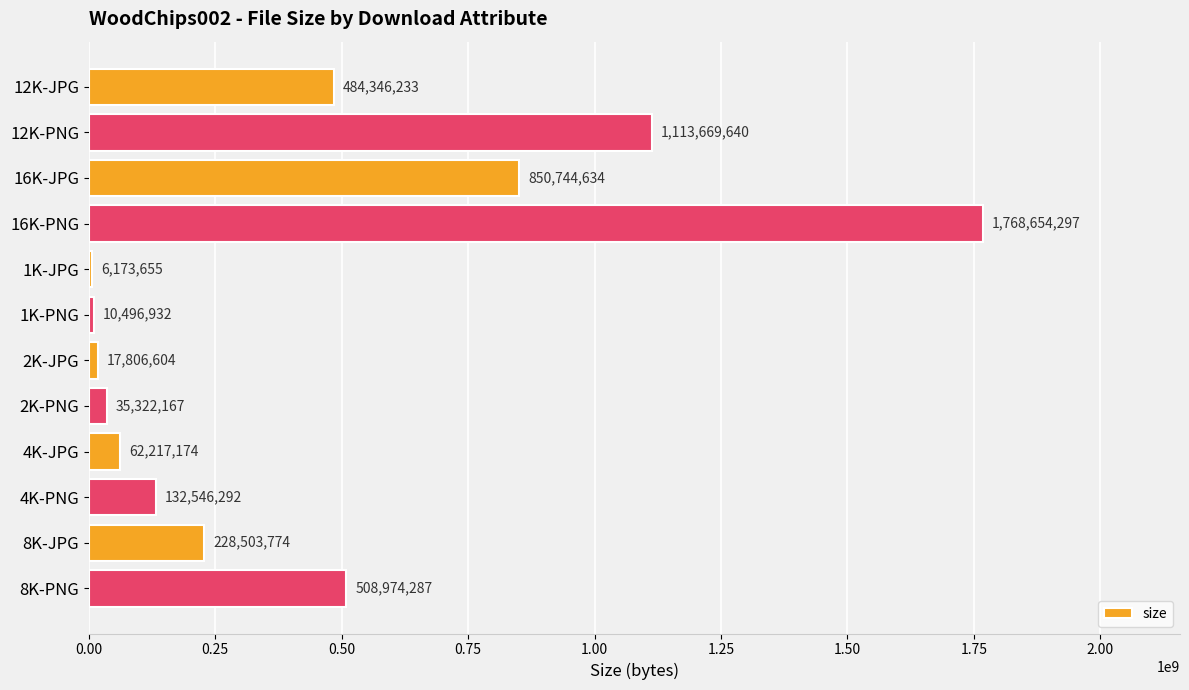

Which has a higher value, 4K-JPG or 8K-JPG?

8K-JPG